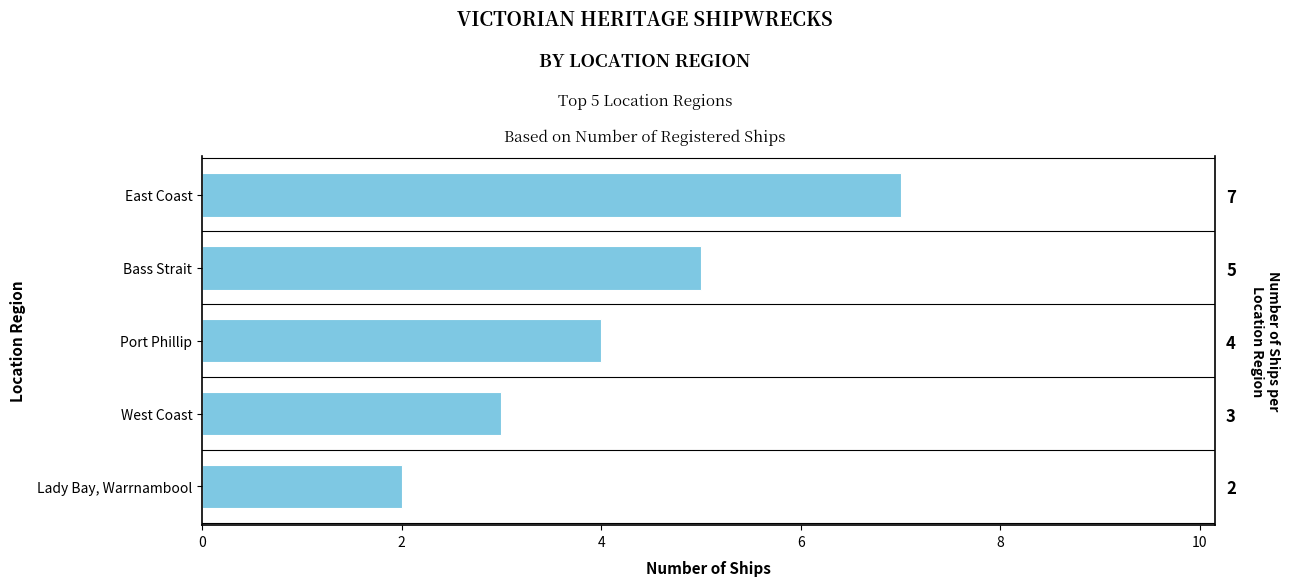

What is the value of the 4th bar from the left?

3